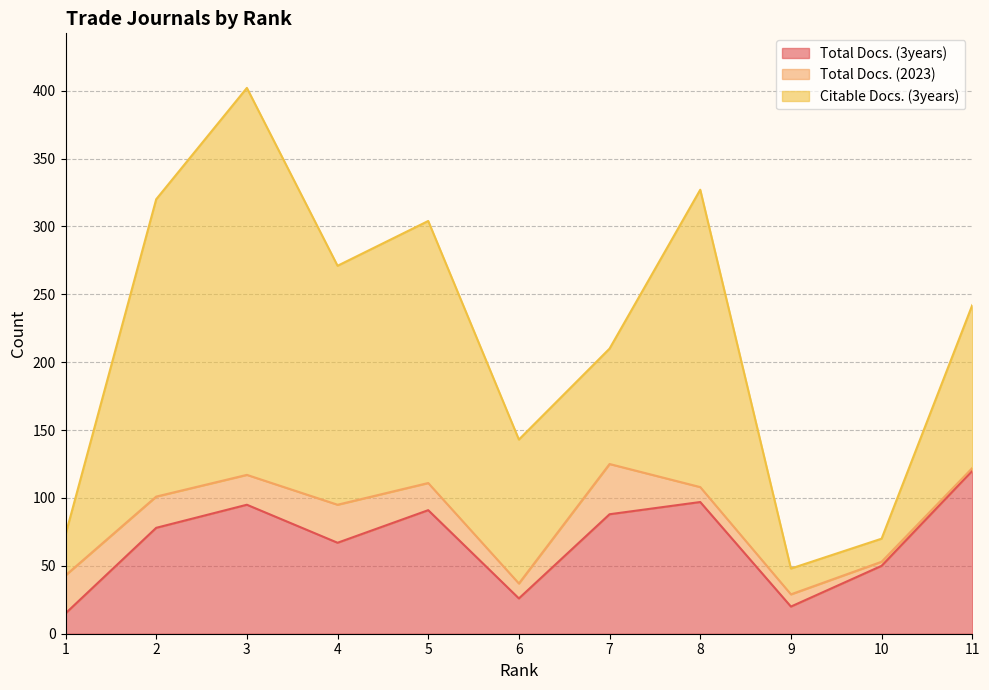

Reading left to right, what are all the values shown in this chart?

Total Docs. (3years): Rank 1=15	Rank 2=78	Rank 3=95	Rank 4=67	Rank 5=91	Rank 6=26	Rank 7=88	Rank 8=97	Rank 9=20	Rank 10=50	Rank 11=120
Total Docs. (2023): Rank 1=28	Rank 2=23	Rank 3=22	Rank 4=28	Rank 5=20	Rank 6=11	Rank 7=37	Rank 8=11	Rank 9=9	Rank 10=3	Rank 11=2
Citable Docs. (3years): Rank 1=30	Rank 2=219	Rank 3=285	Rank 4=176	Rank 5=193	Rank 6=106	Rank 7=85	Rank 8=219	Rank 9=19	Rank 10=17	Rank 11=120